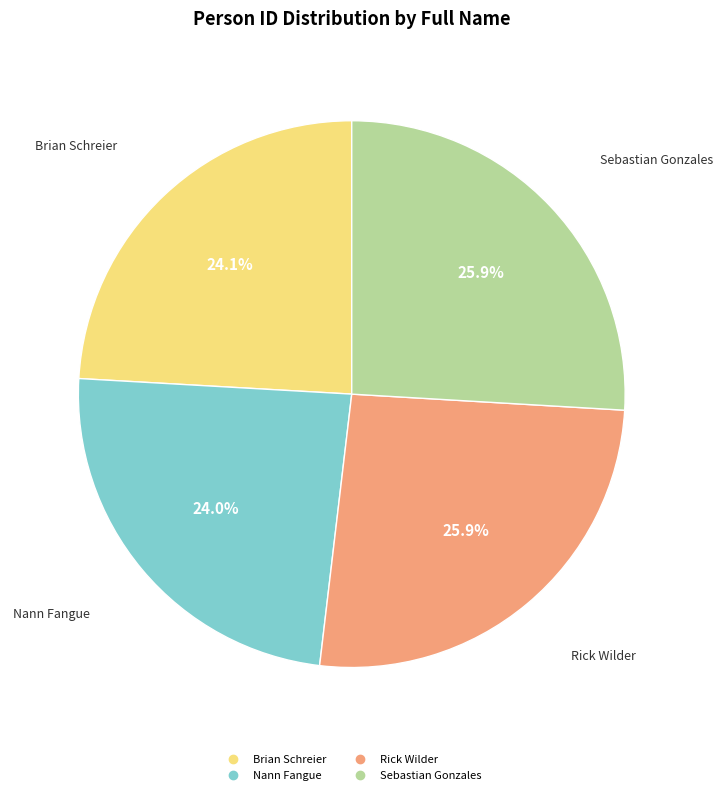

Does any single category account for the majority?

No